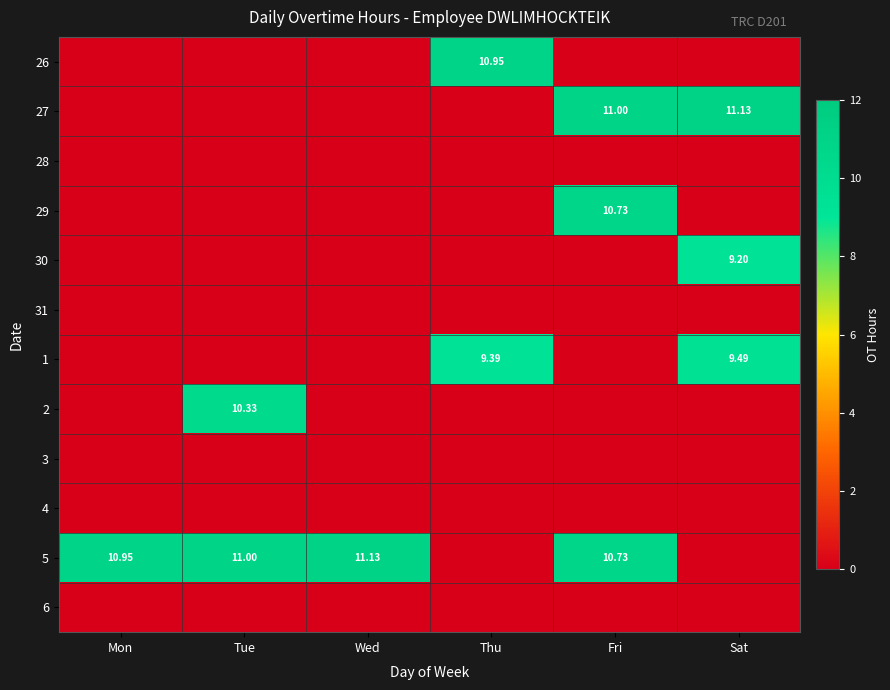

How many values in 30 are above zero?

1